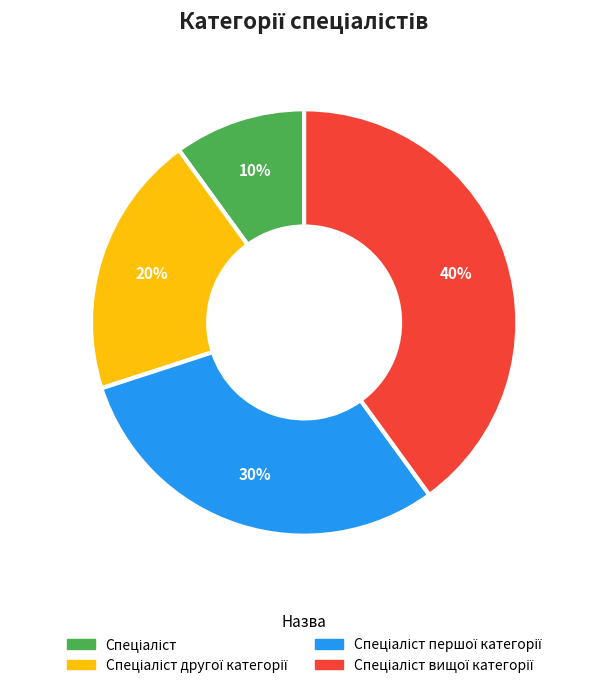

Does any single category account for the majority?

No